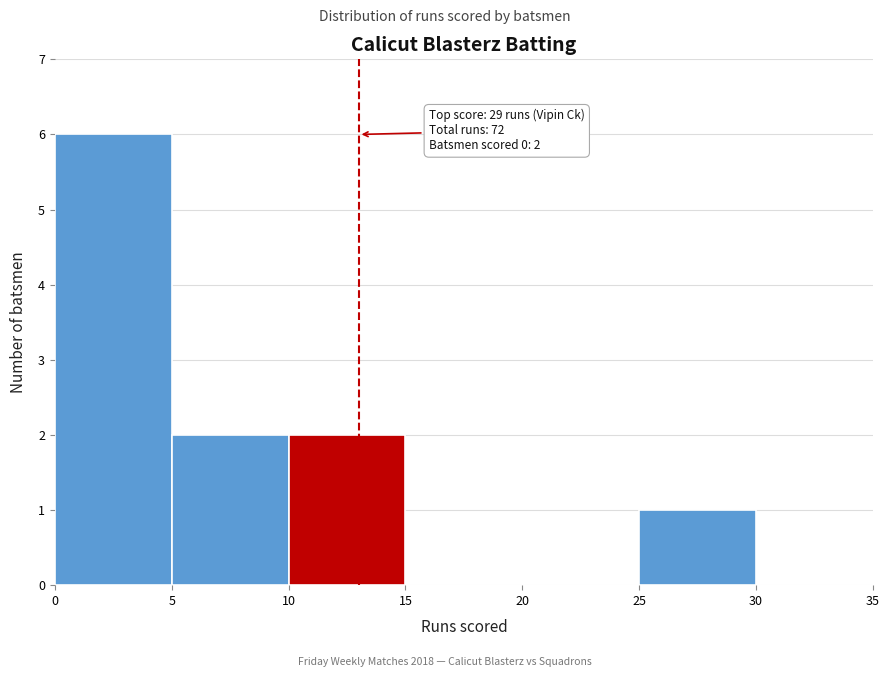

Over which range of the x-axis is the bar tallest?

0 to 5